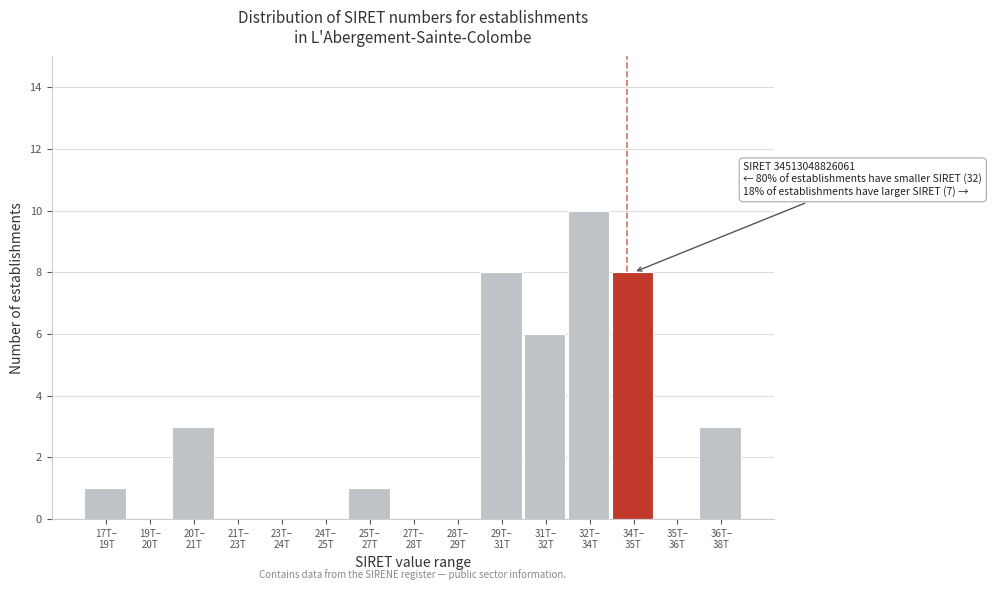

What is the sum of all values?

40